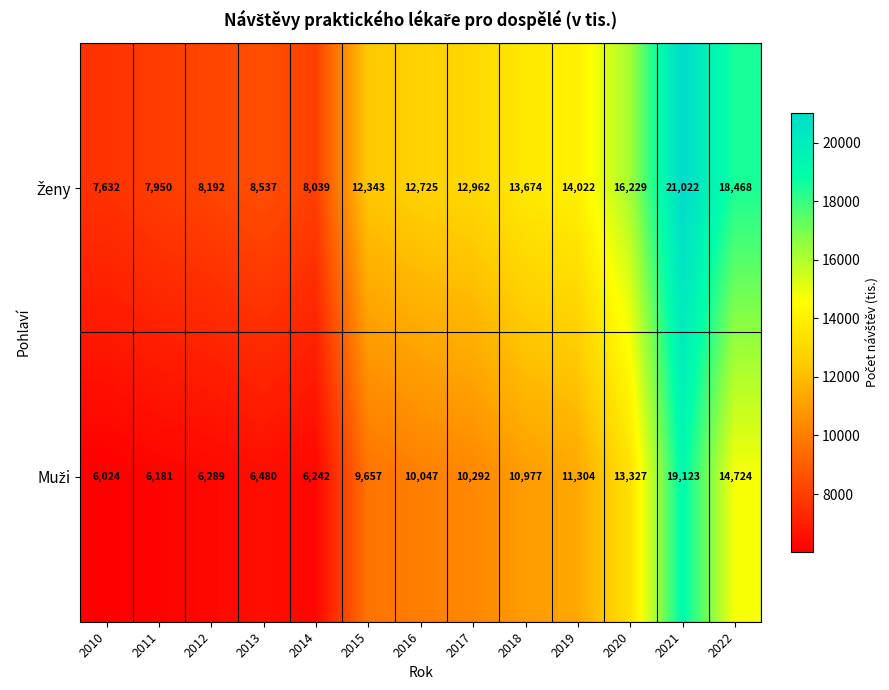

What is the minimum value shown in the chart?

6024